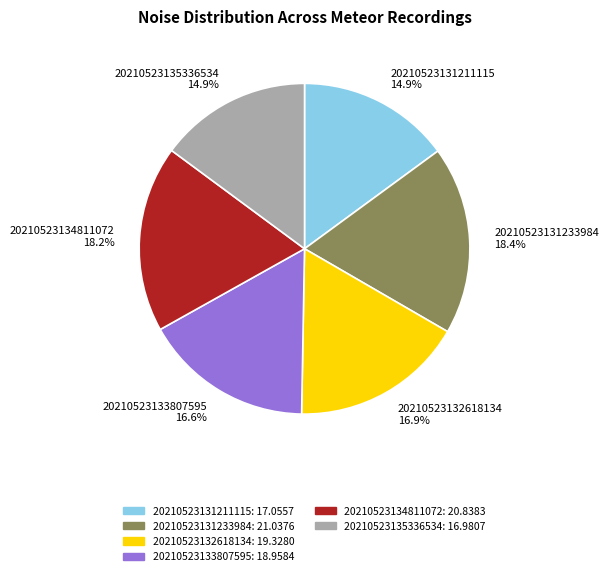

True or false: 20210523135336534 accounts for 23% of the total.

False